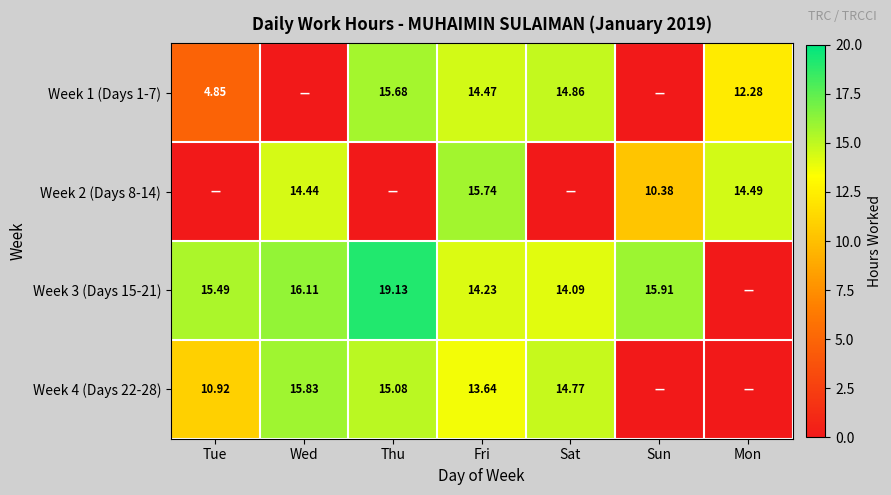

Is the value of Week 1 (Days 1-7) at Thu greater than the value of Week 2 (Days 8-14) at Mon?

Yes